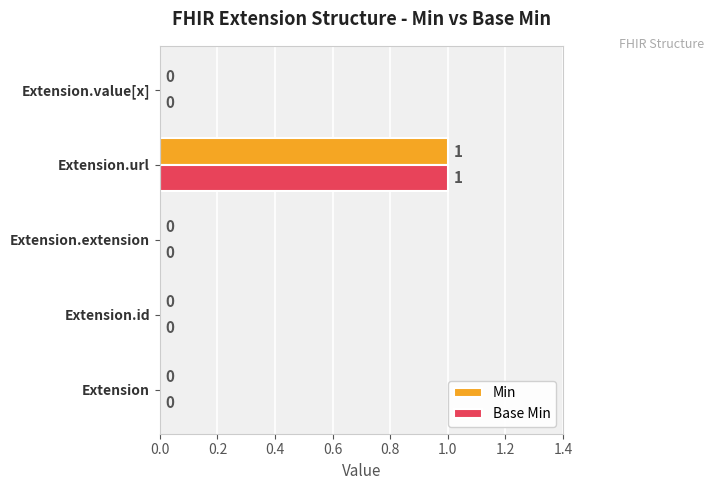

The value of Base Min at Extension is 0. True or false?

True